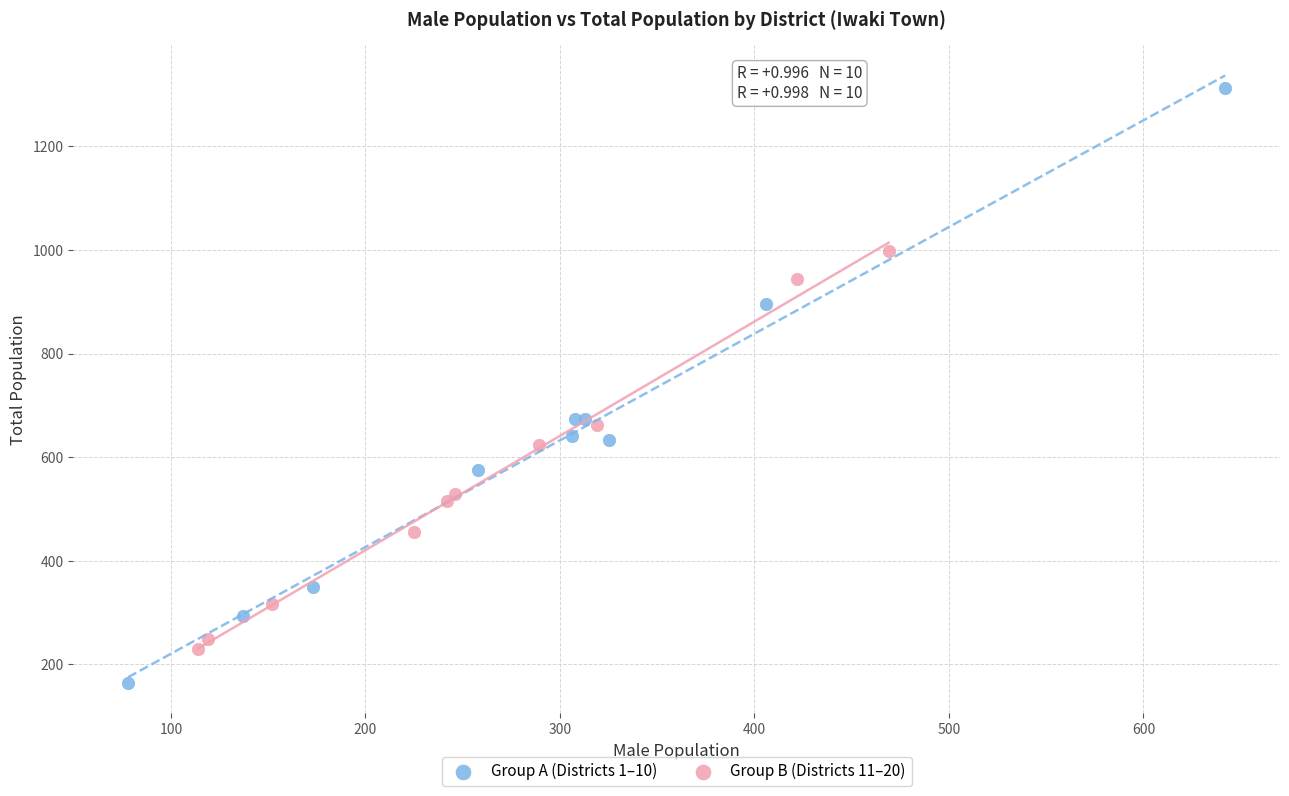

Which series has the widest spread of Y values?

Group A (Districts 1–10)